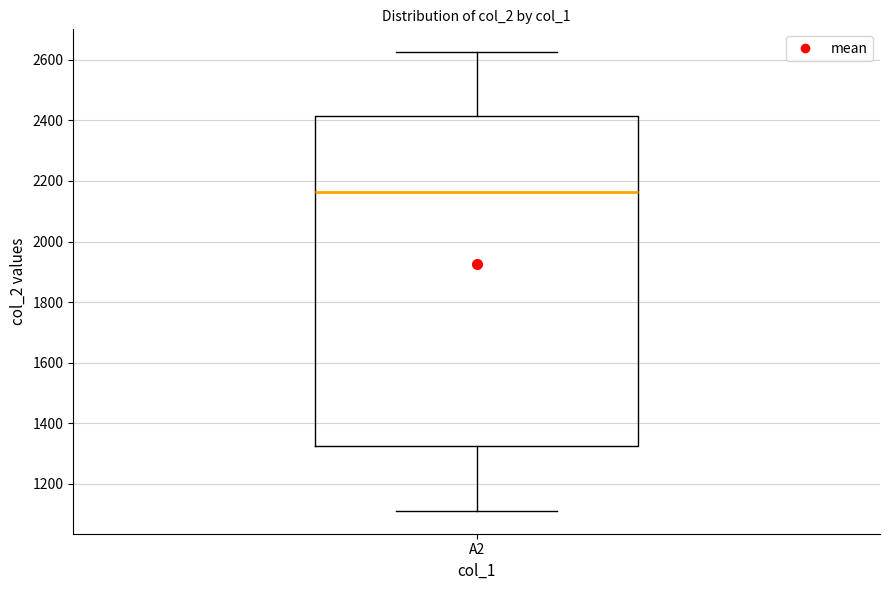

Read this box plot against the y-axis: the position of the median line, the range covered by the box, and the ends of both whiskers. The values are not printed on the chart, so give them approximately, as read against the axis.

median 2160, box 1320 to 2420, whiskers 1120 to 2620